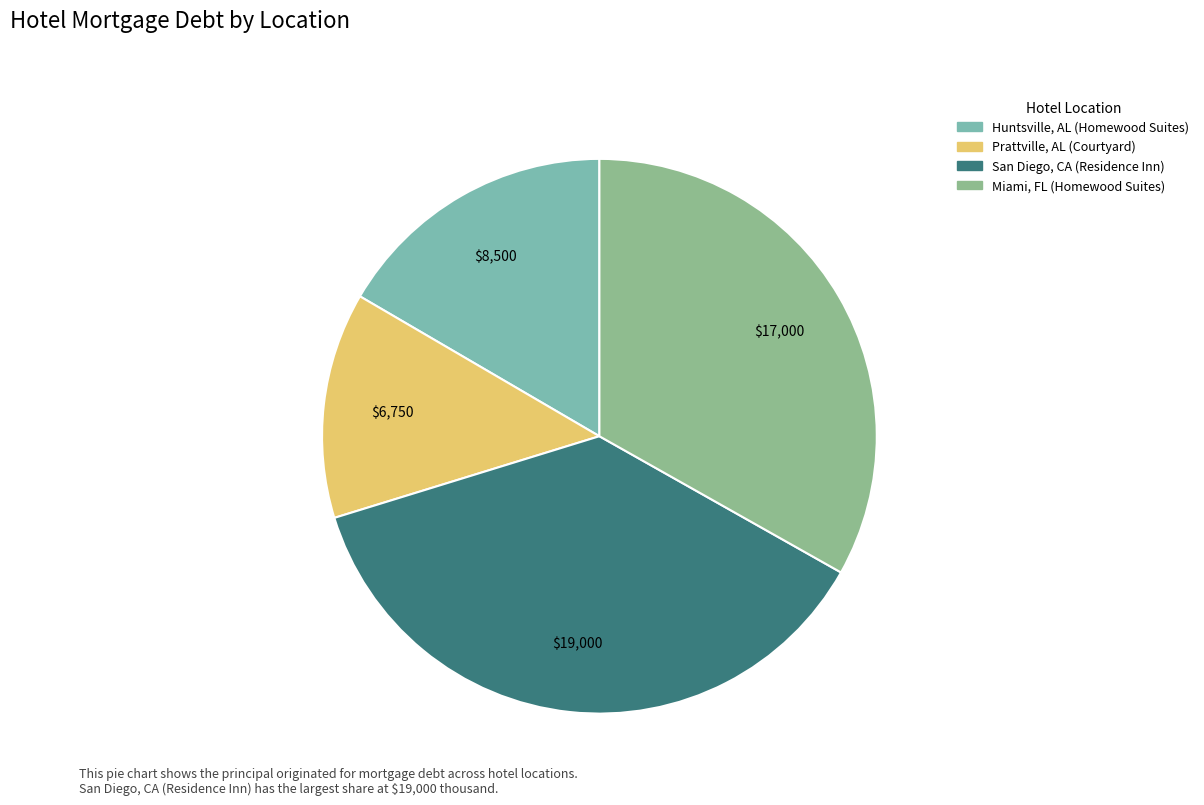

How many slices are in this pie chart?

4